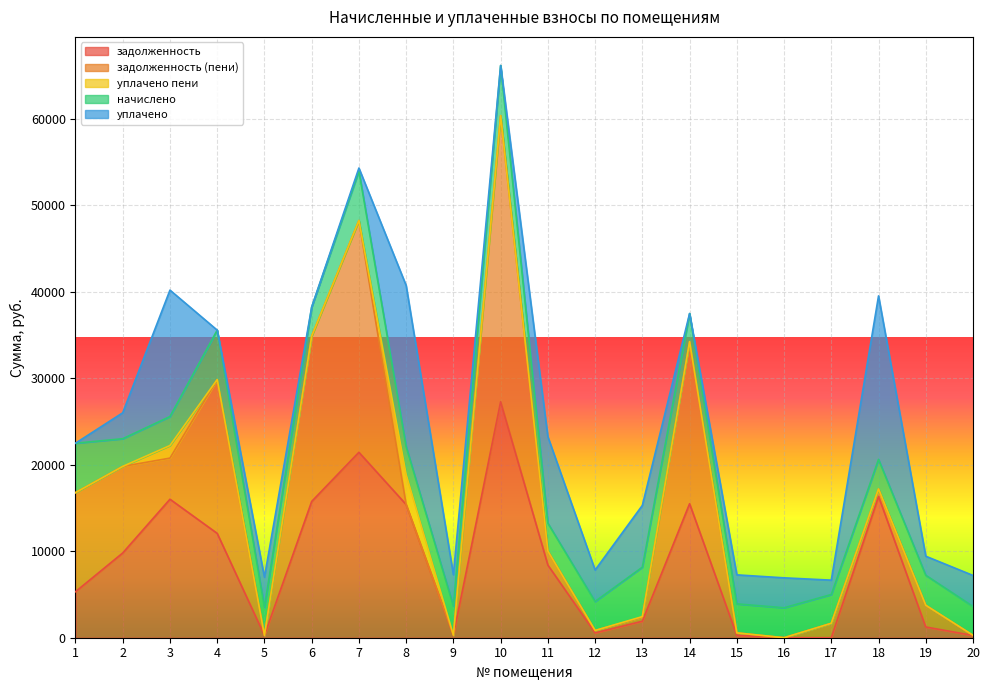

List the series in order of their peak value, lowest first.

уплачено пени, начислено, уплачено, задолженность, задолженность (пени)